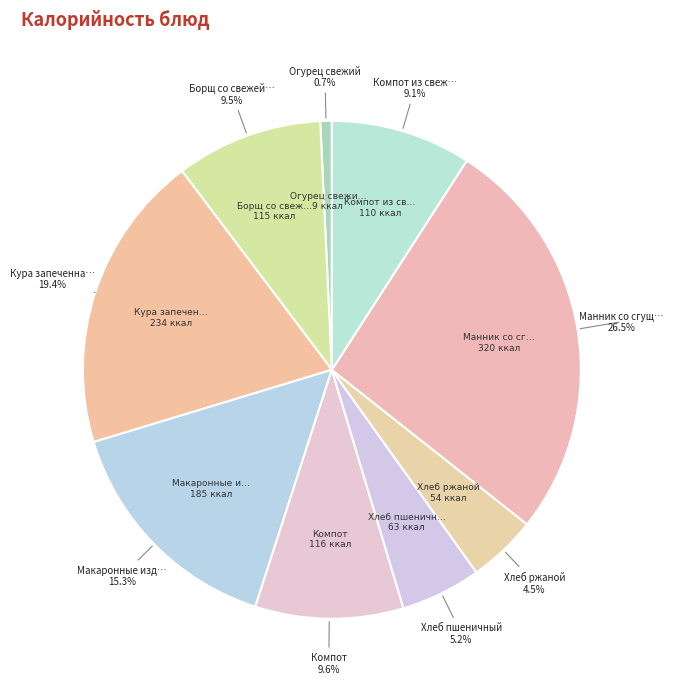

Count the number of slices in the pie.

9